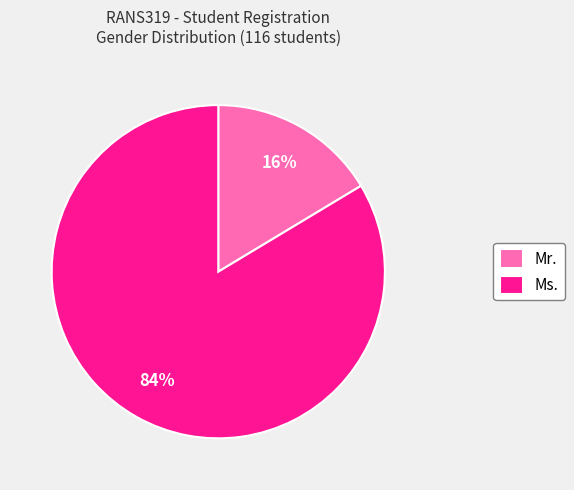

Is there a majority slice in this chart?

Yes